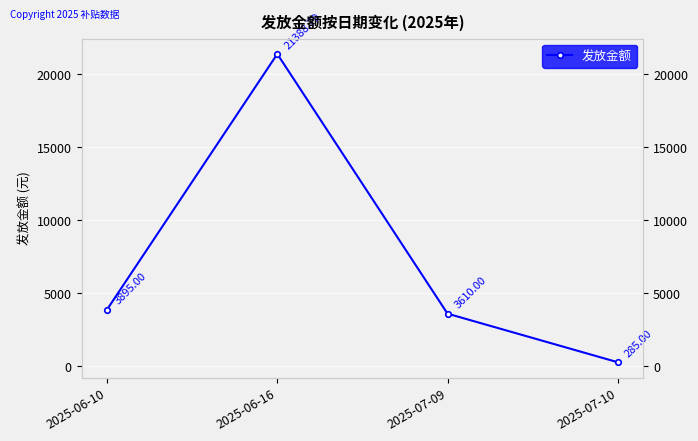

True or false: the data shows 371.6 at 2025-07-10.

False